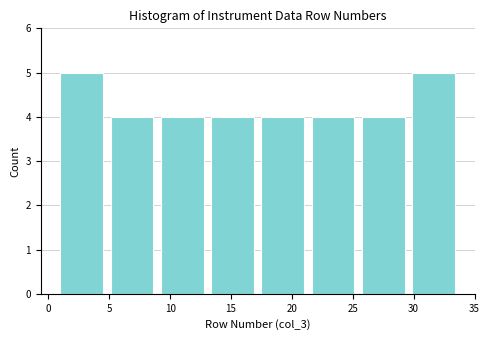

How tall is the bar that spans 30.0 to 34.0 on the x-axis? Neither the bar edges nor the heights are printed on the chart, so give them approximately, as read against the axes.

5